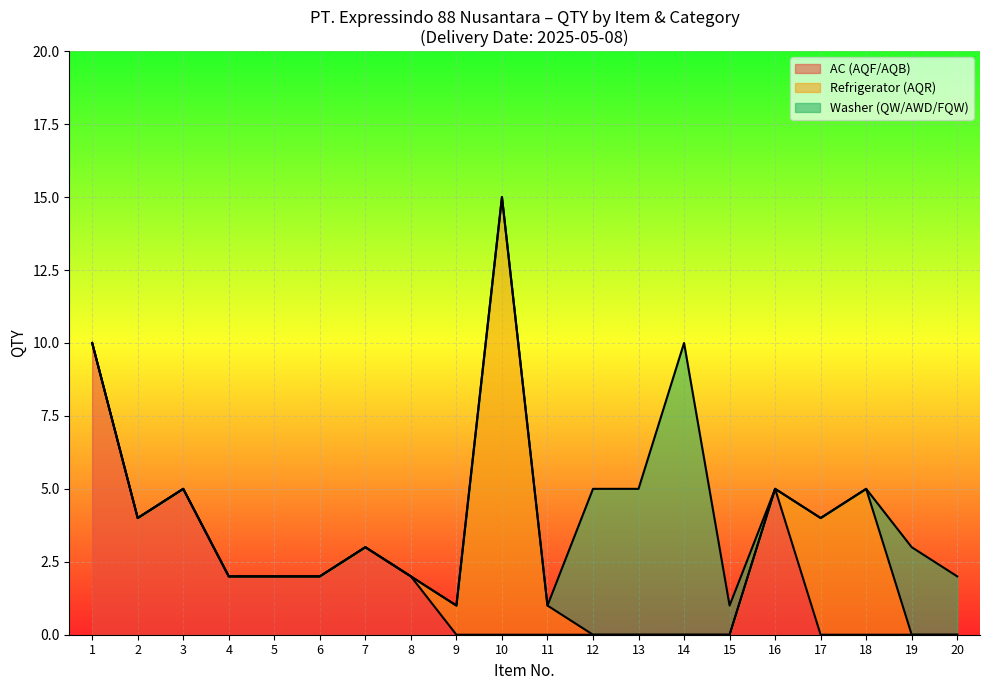

How many lines are shown in the chart?

3